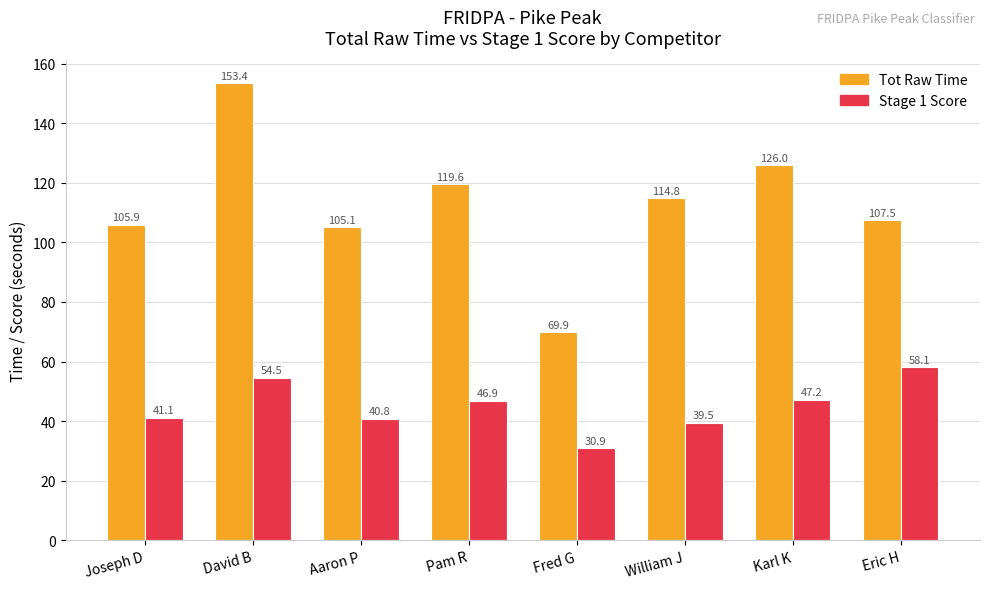

How many bars are there in each group?

2